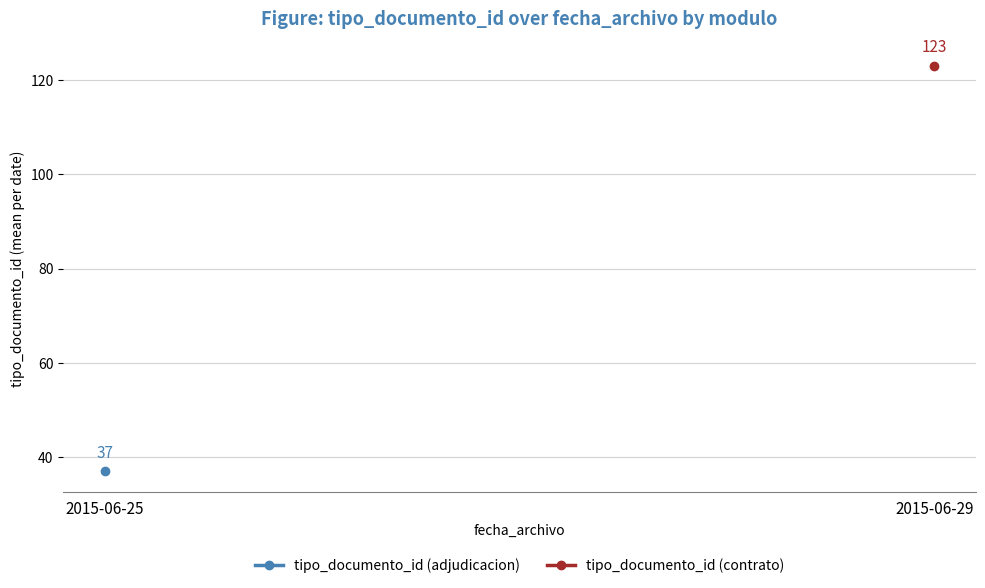

What are all the series names shown in the legend?

tipo_documento_id (adjudicacion), tipo_documento_id (contrato)